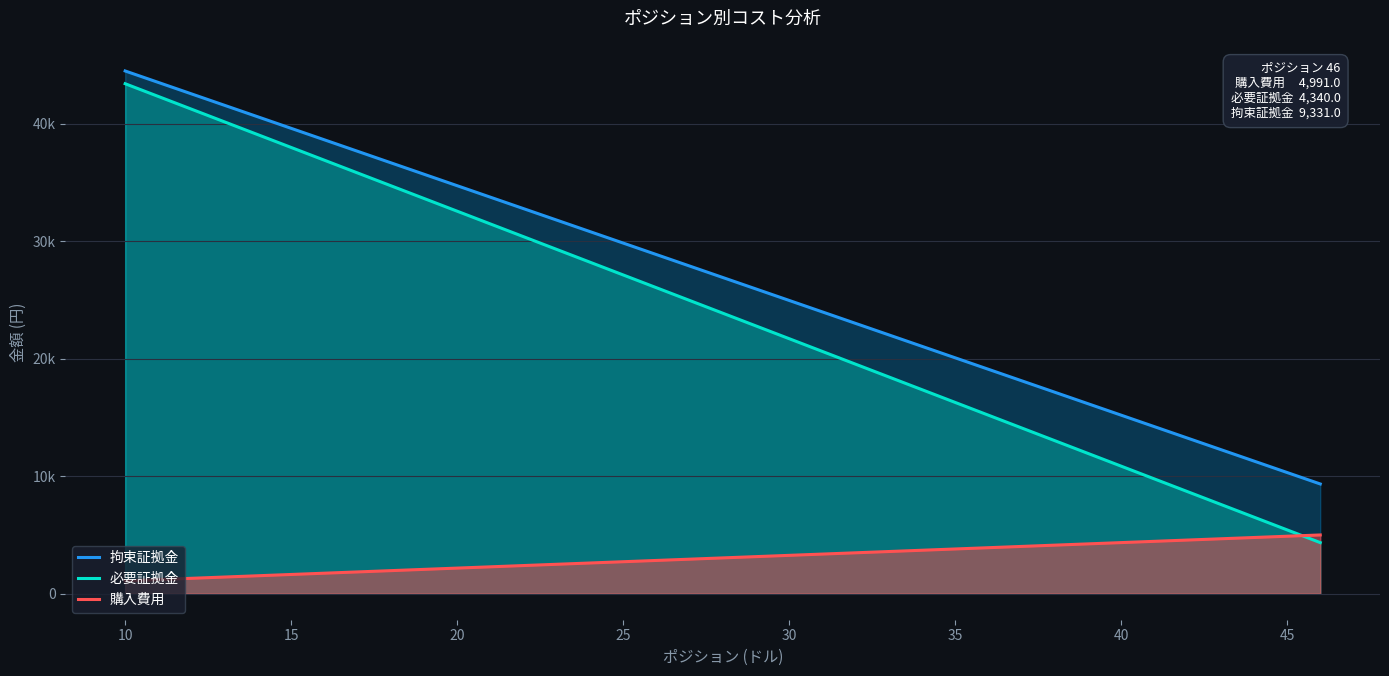

True or false: 購入費用 has more than 2 points higher than both neighbors.

False